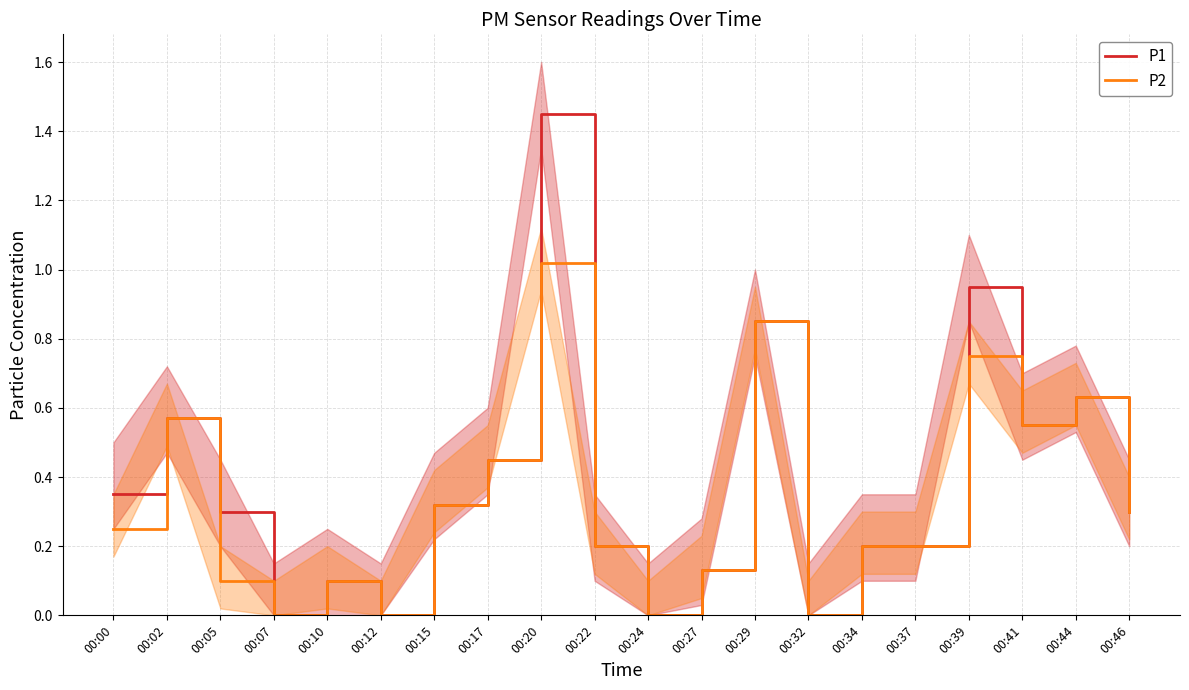

How many values in P2 are above zero?

16